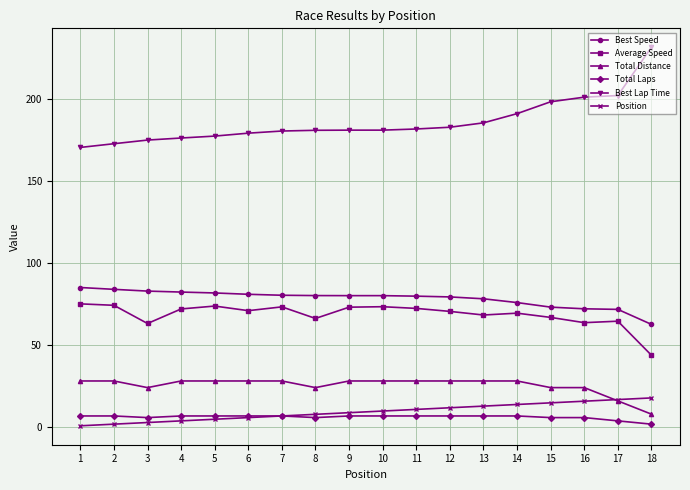

How many lines are shown in the chart?

6